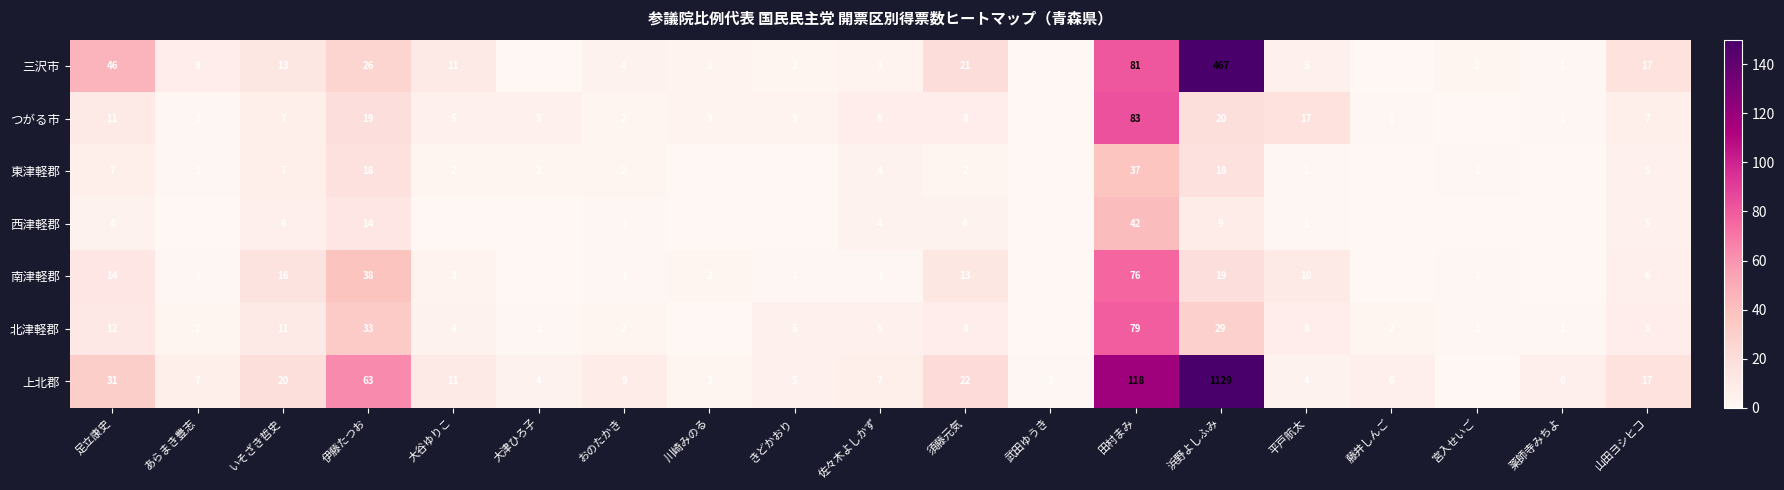

What is the spread (max minus min) of values at いそざき哲史?

14